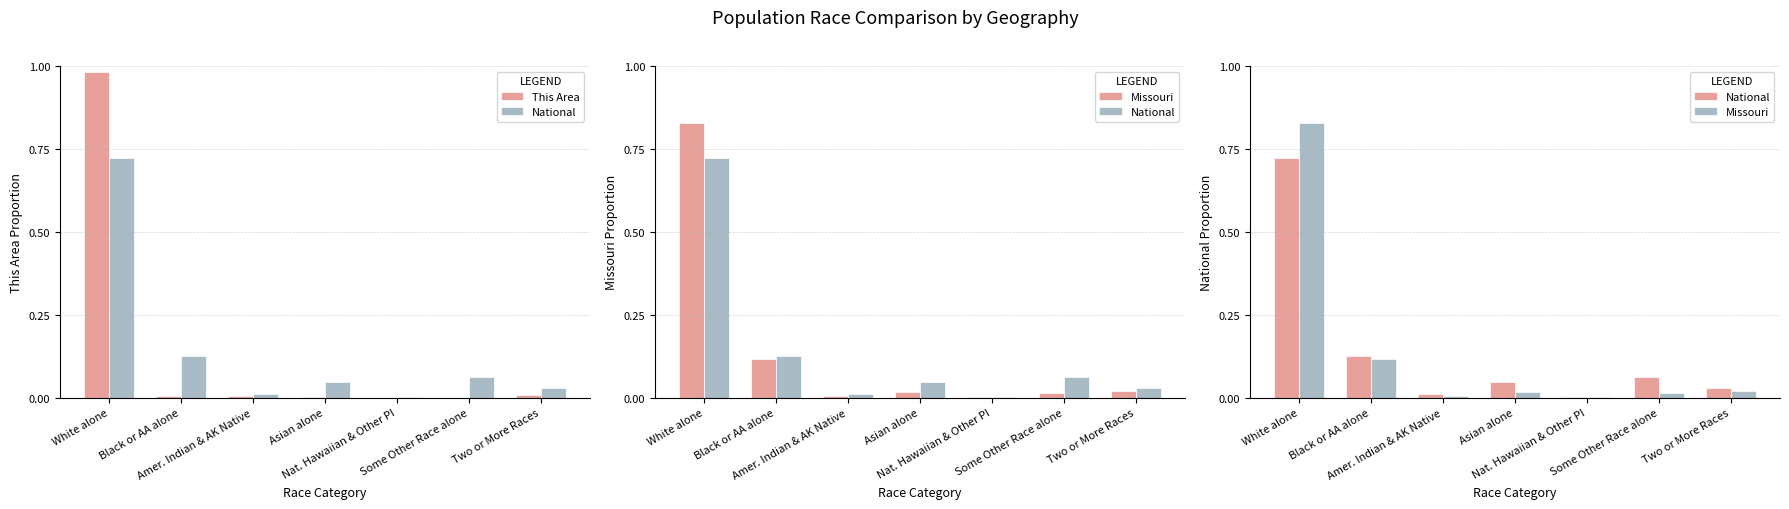

Which category has the lowest value across all series?

Nat. Hawaiian & Other PI